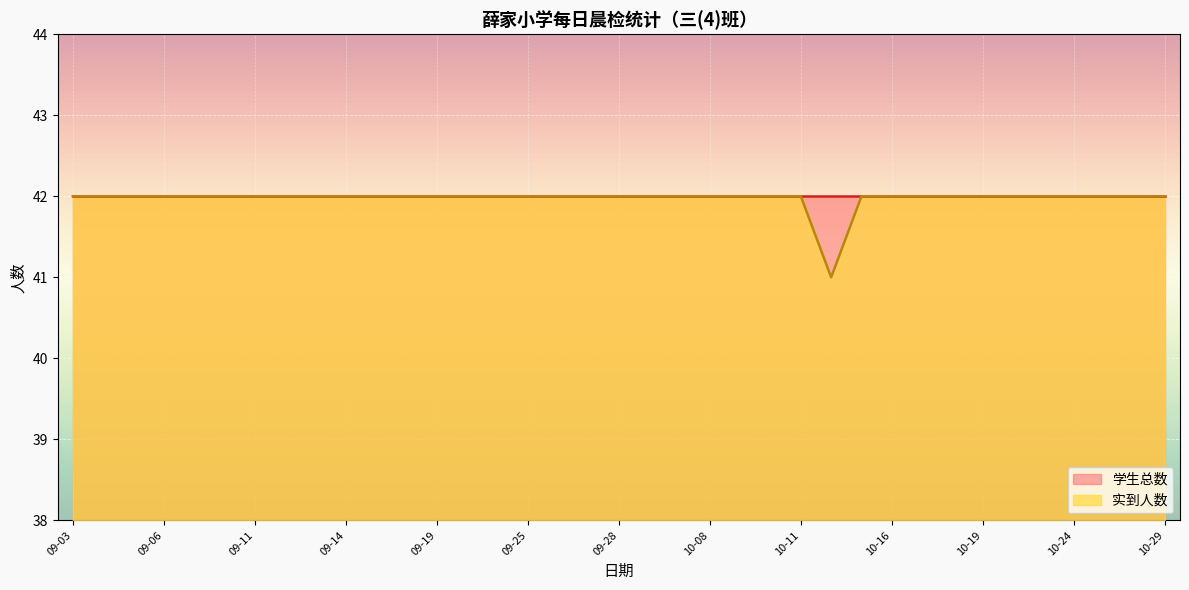

Read the value at 10-16.

42